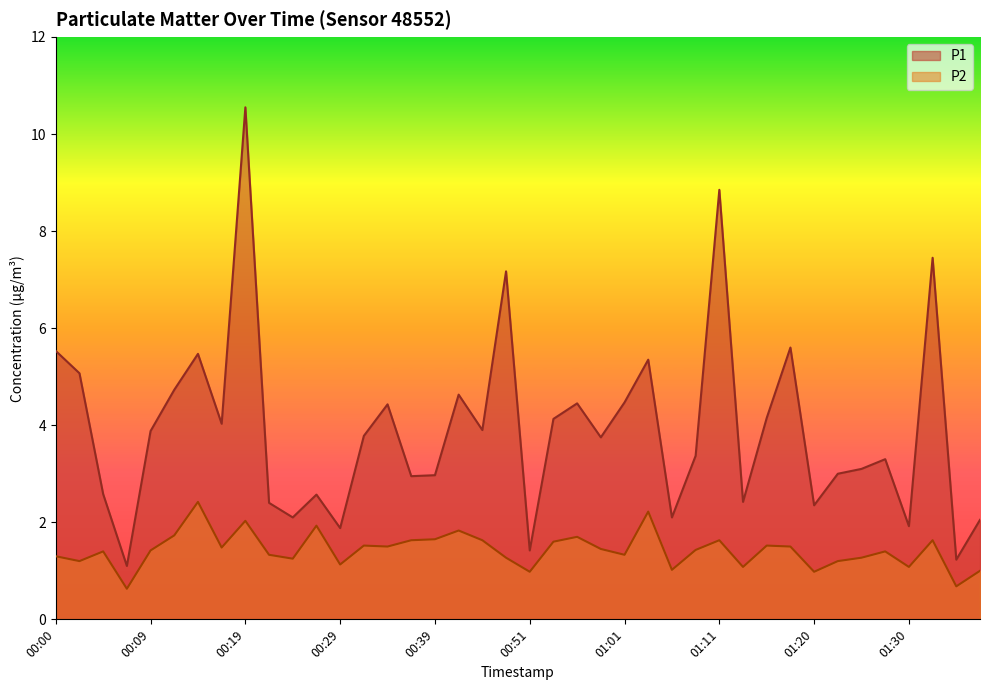

Which series has the largest range (max minus min)?

P1